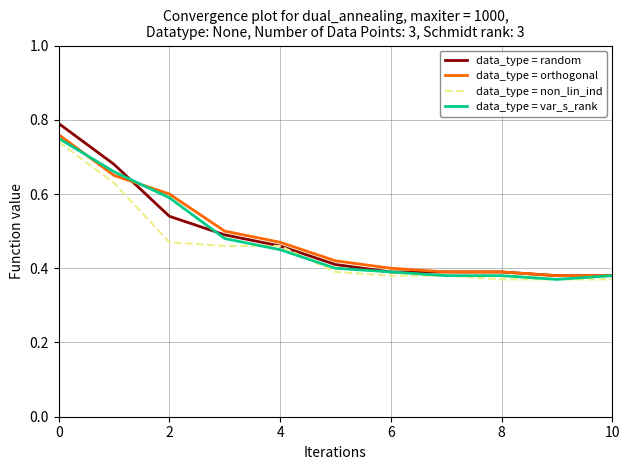

How many data_type = non_lin_ind values are between 0 and 1?

11